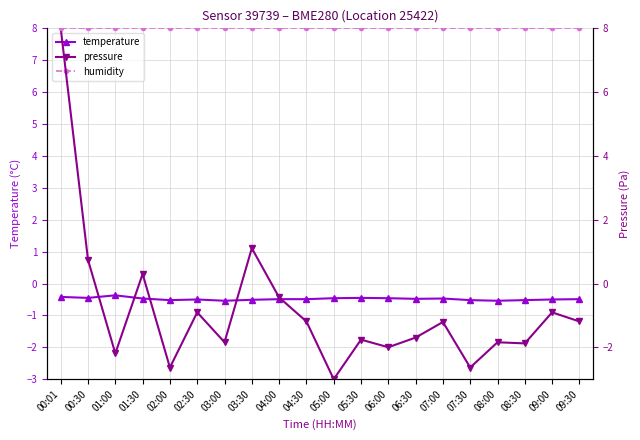

The value of temperature at 08:30 is -0.9. True or false?

False